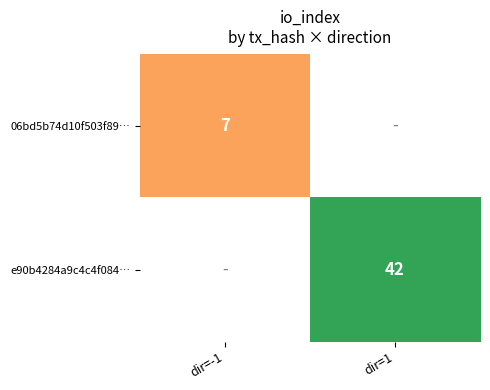

The 06bd5b74d10f503f89… series shows 7 at dir=-1. True or false?

True